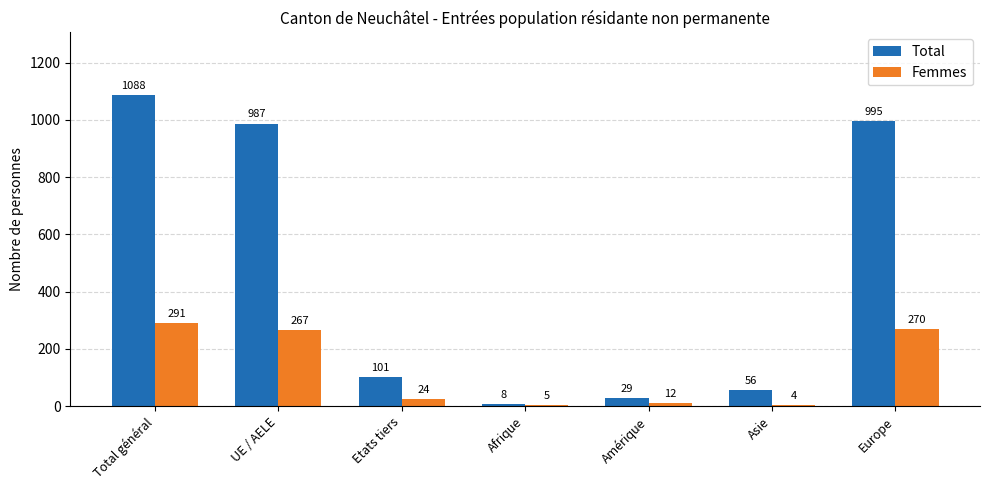

What position from the right is Europe?

1